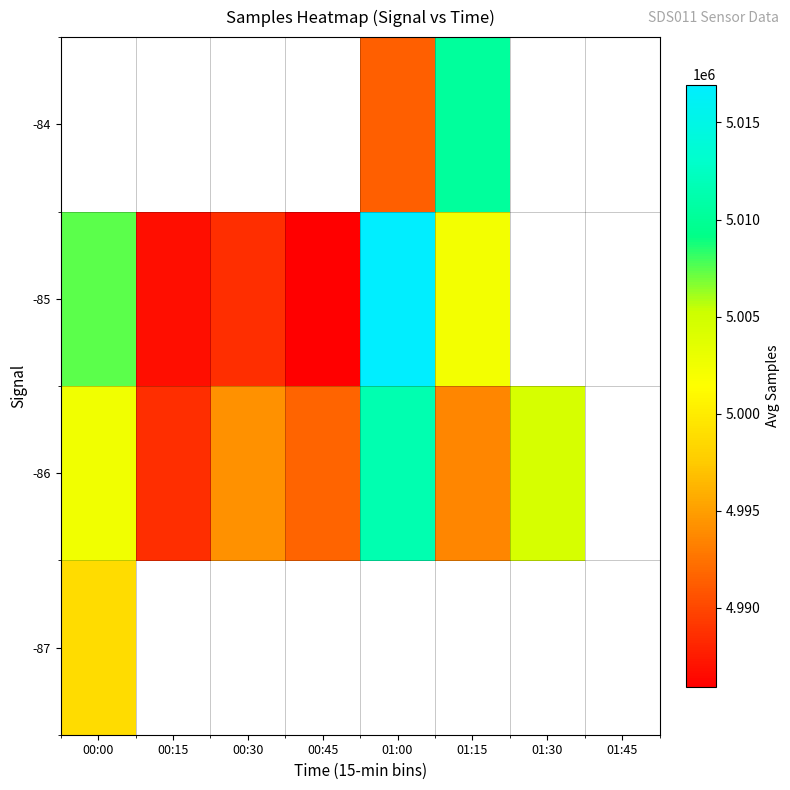

At 00:45, list the series in order from smallest to largest.

-85, -84, -87, -86